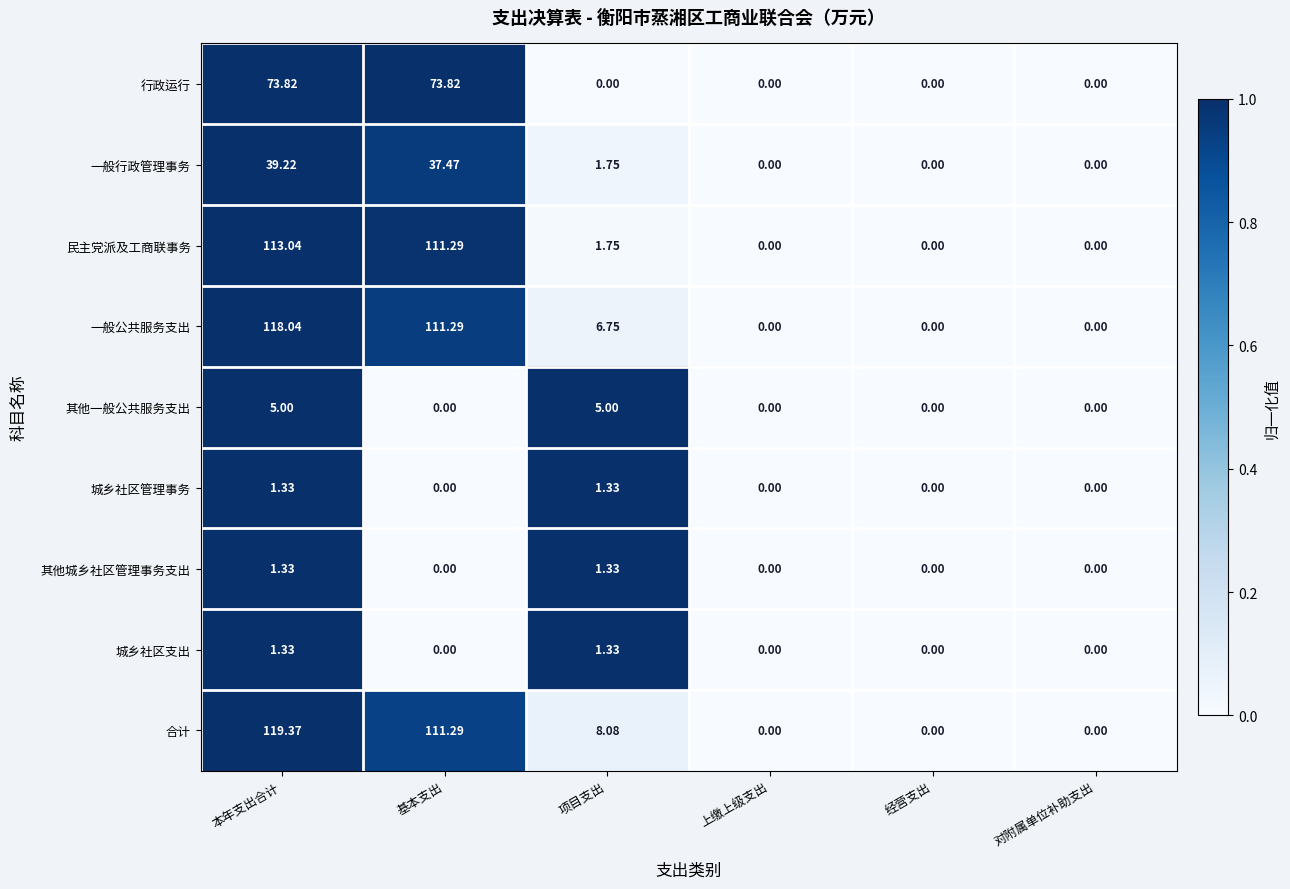

At which category does the chart reach its peak across all series?

本年支出合计